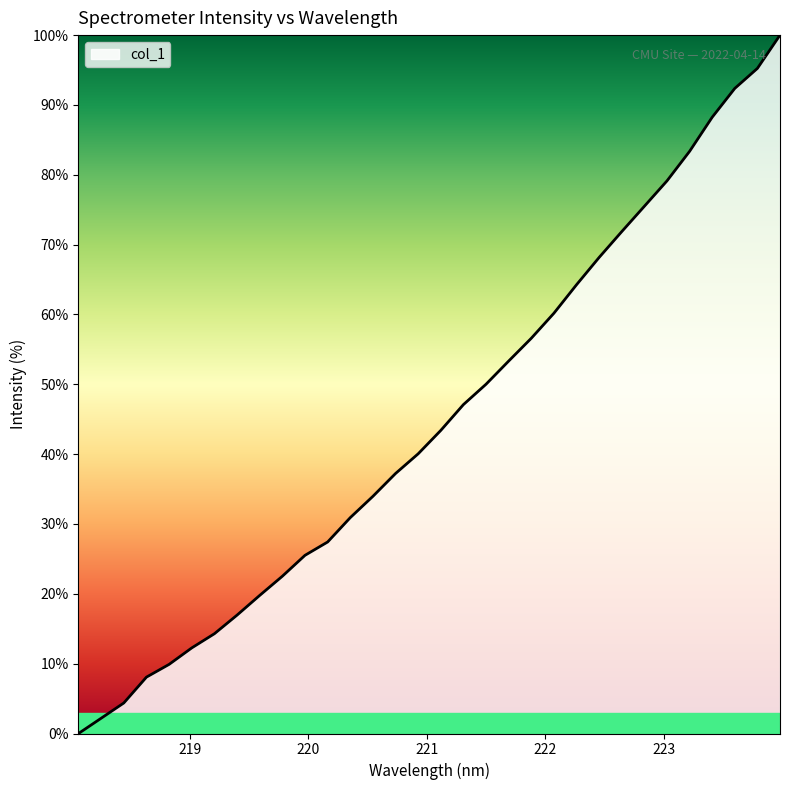

What is the greatest value displayed?

100.0